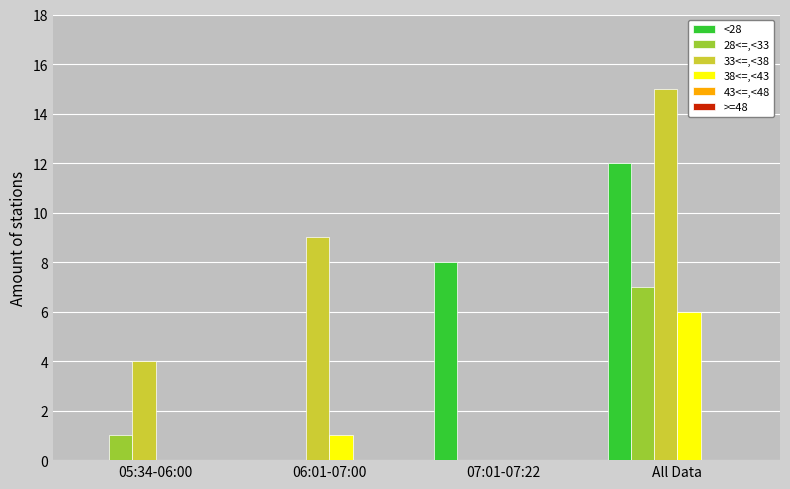

What value does the <28 series have at All Data?

12